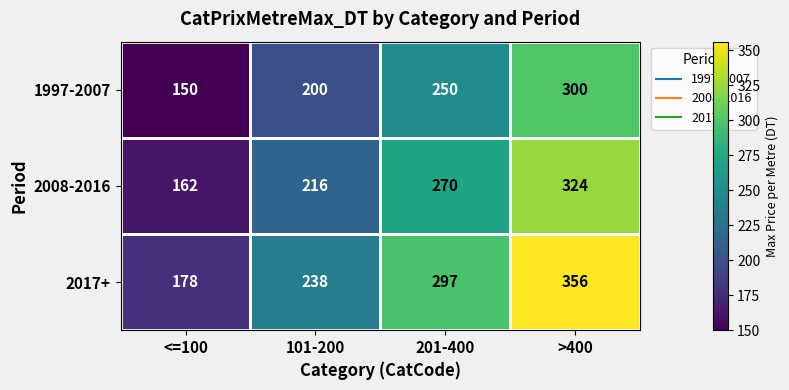

At which category is the sum across all series the highest?

>400